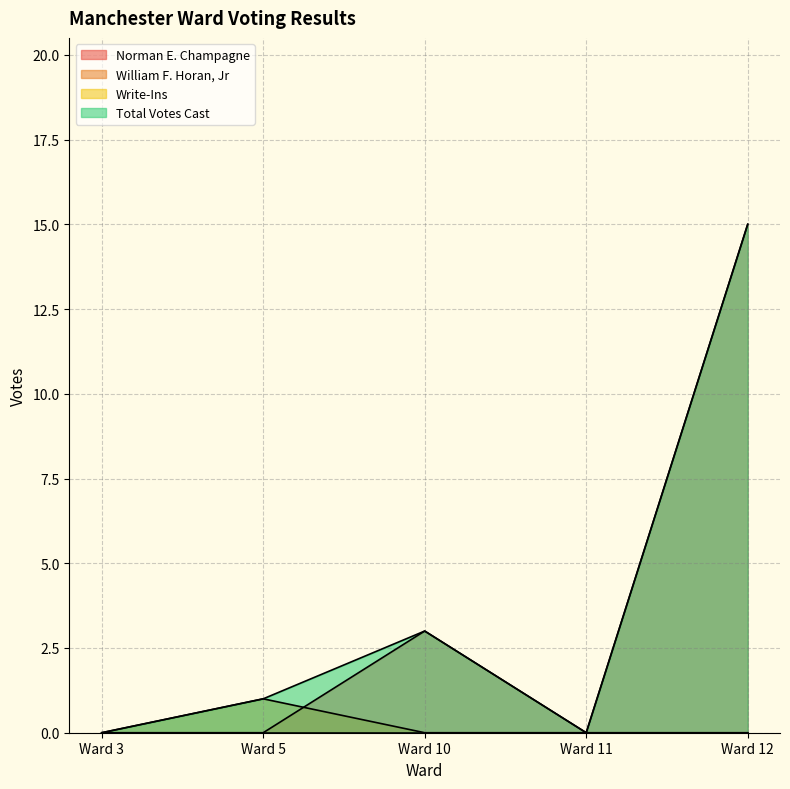

Which category has the highest value in the Norman E. Champagne series?

Ward 12